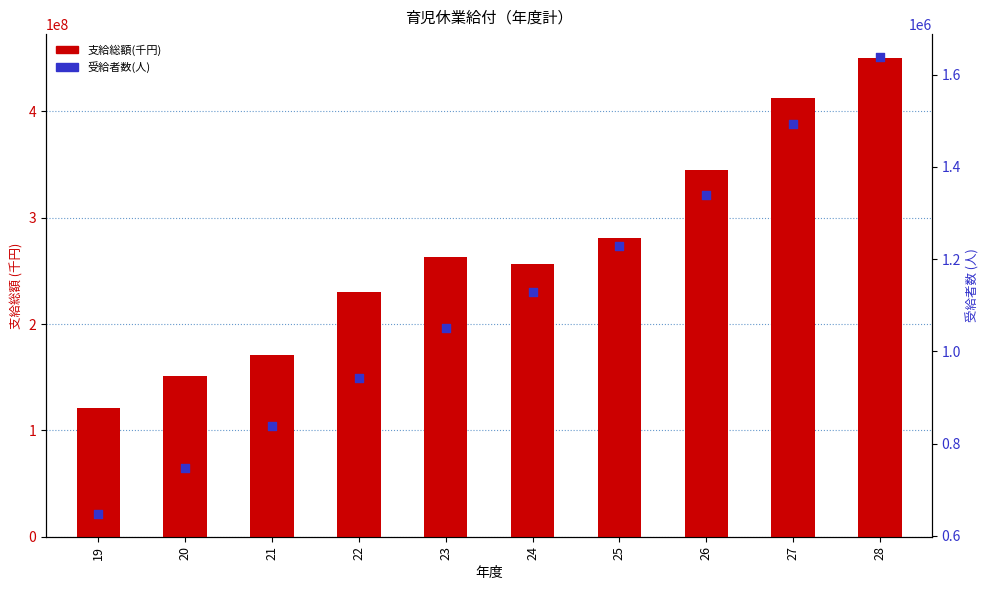

At which category is the sum across all series the highest?

28